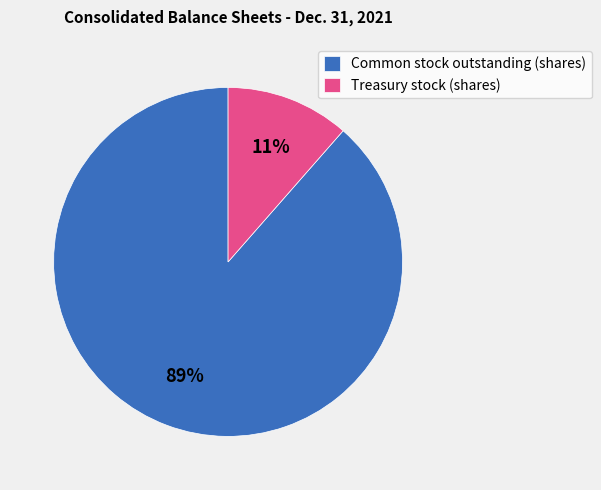

Combined, do Common stock outstanding (shares) and Treasury stock (shares) account for over 50%?

Yes